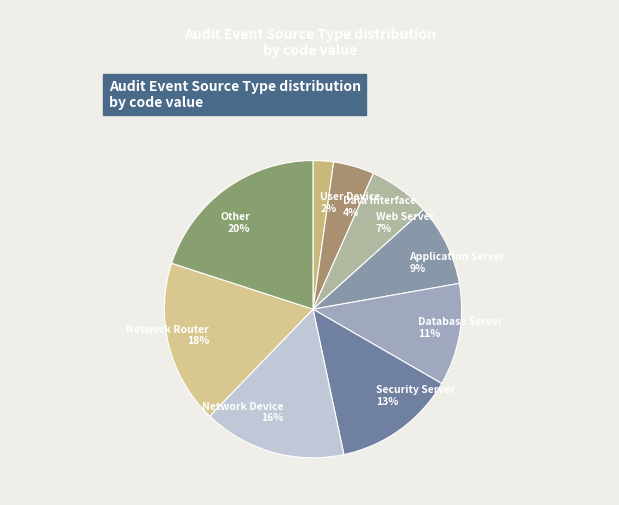

Which category has the smallest portion of the pie?

User Device